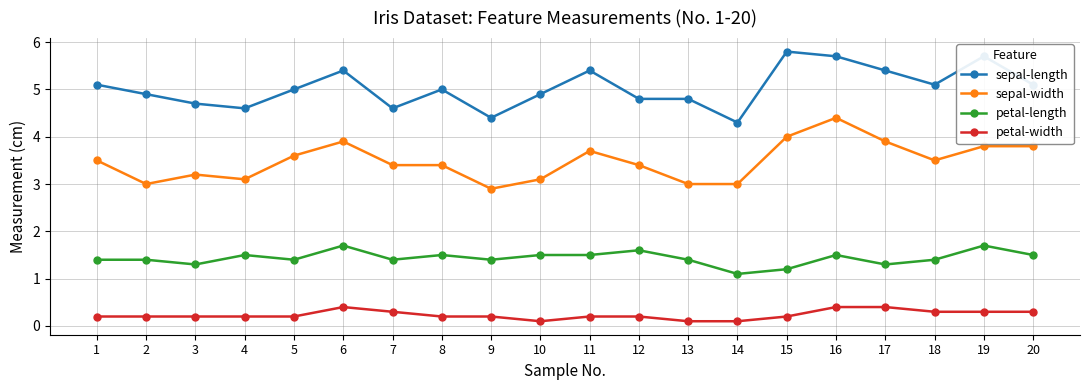

At 3, list the series in order from largest to smallest.

sepal-length, sepal-width, petal-length, petal-width